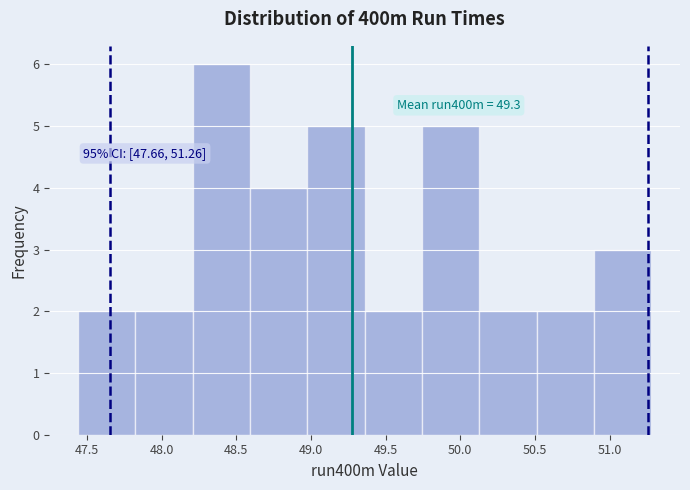

Which range on the x-axis has the tallest bar?

48.20 to 48.60